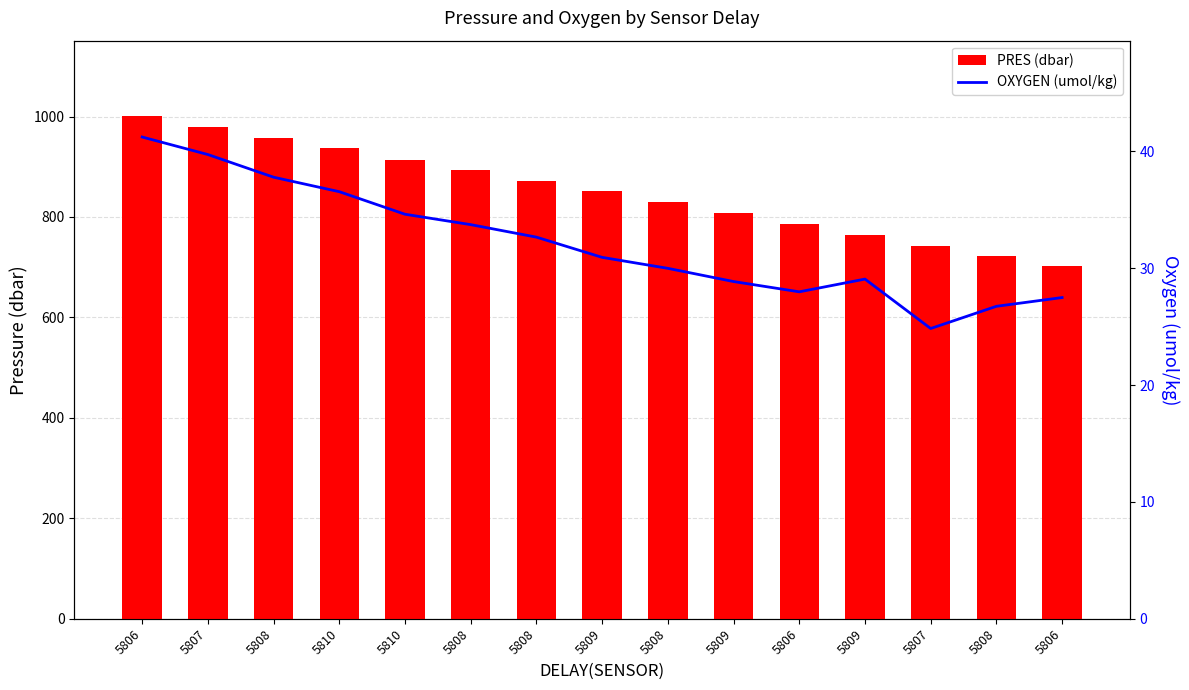

Read the OXYGEN (umol/kg) value at 5806.

41.2